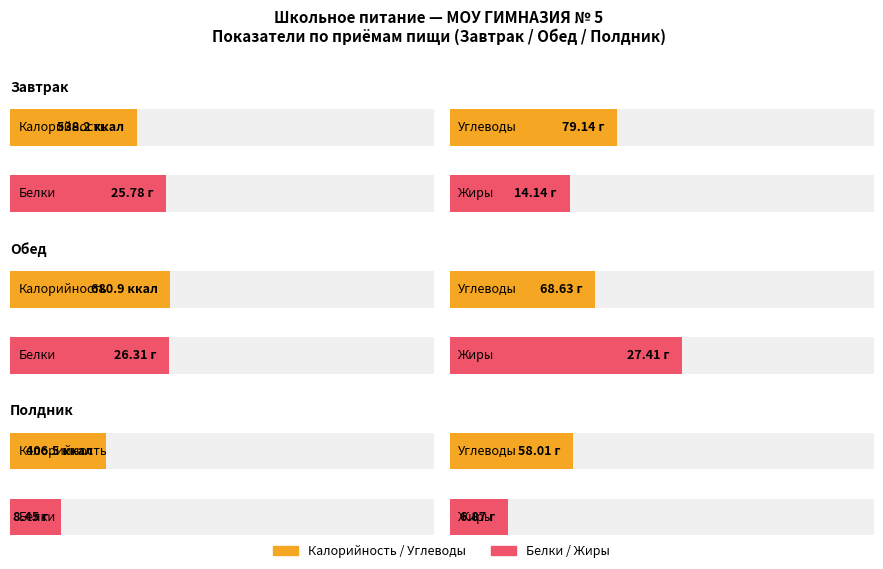

Where does the Калорийность series first go above 680?

Обед